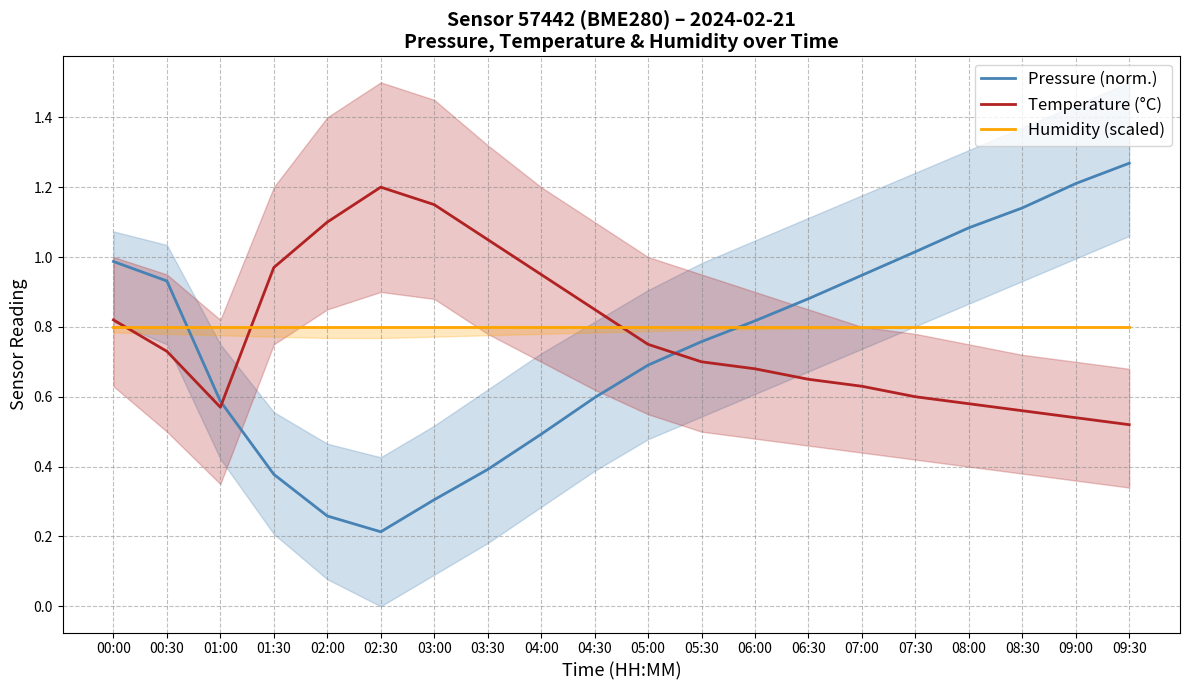

The value of Pressure (norm.) at 08:00 is 1.6. True or false?

False